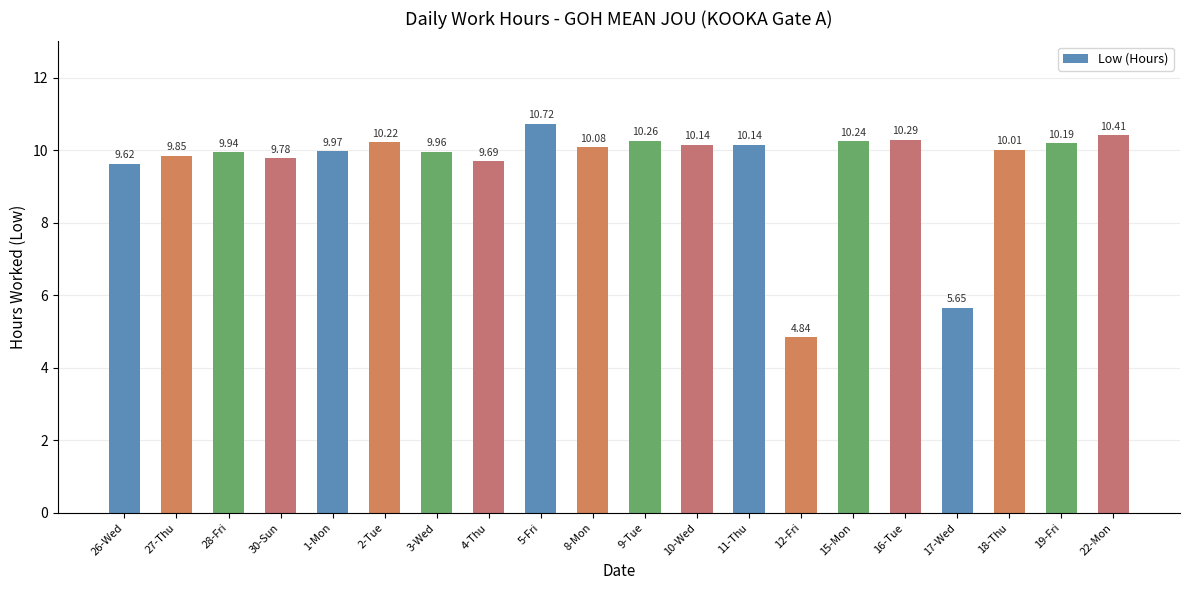

What is the sum of the values at 9-Tue and 17-Wed?

15.9